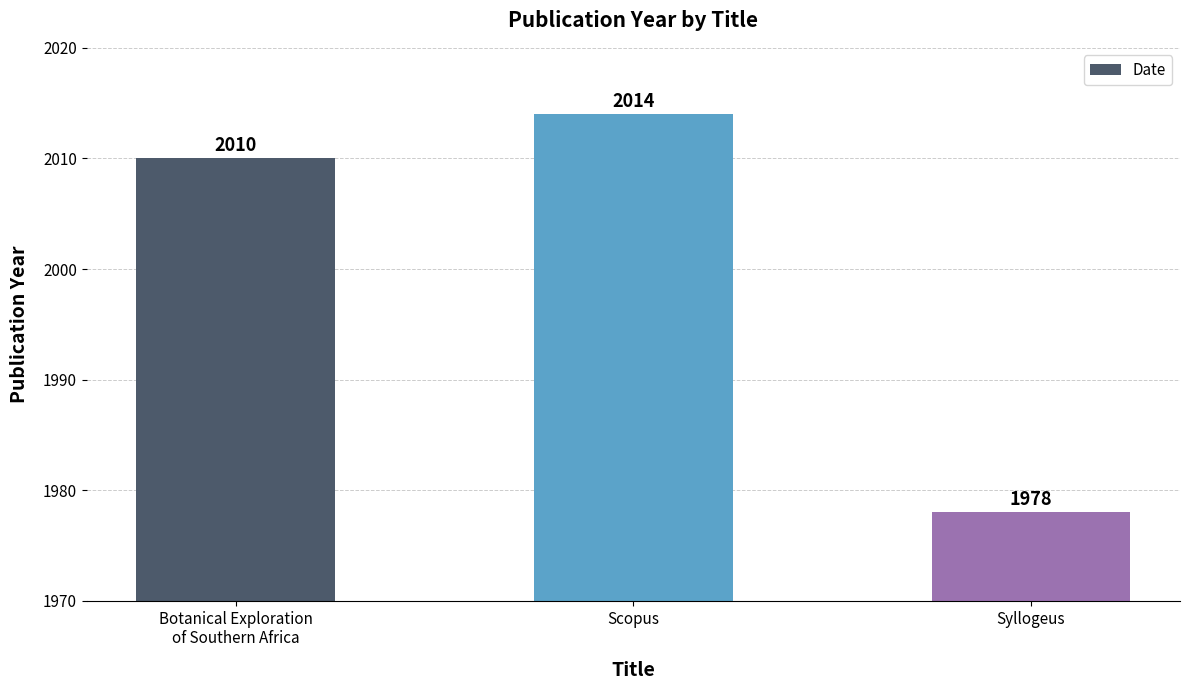

Where is the data nearest to the value 1996?

Botanical Exploration
of Southern Africa